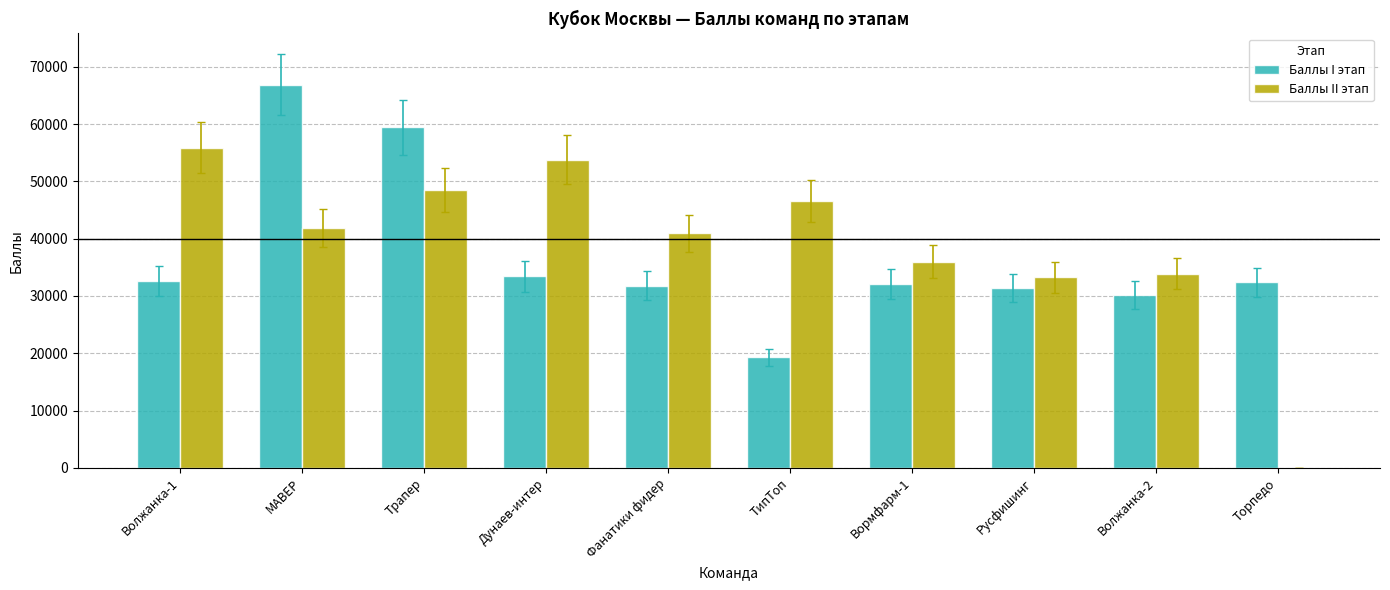

The Баллы I этап series shows 59430 at Трапер. True or false?

True